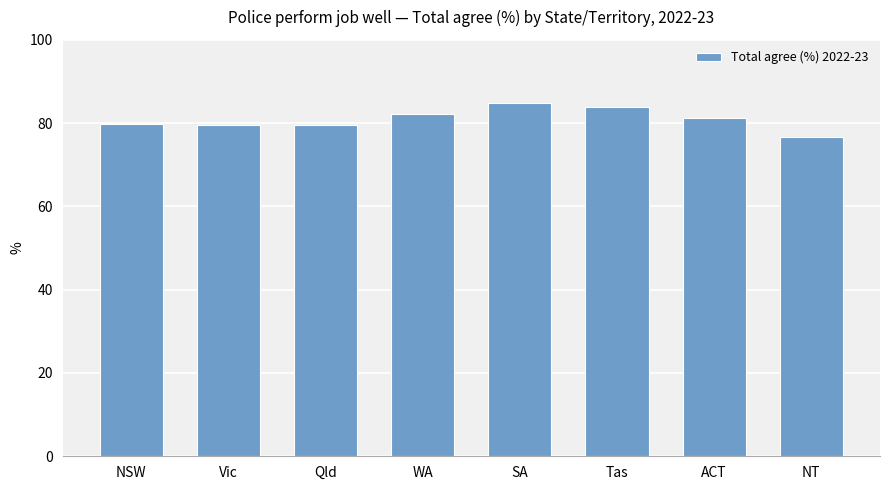

What position from the right is NSW?

8